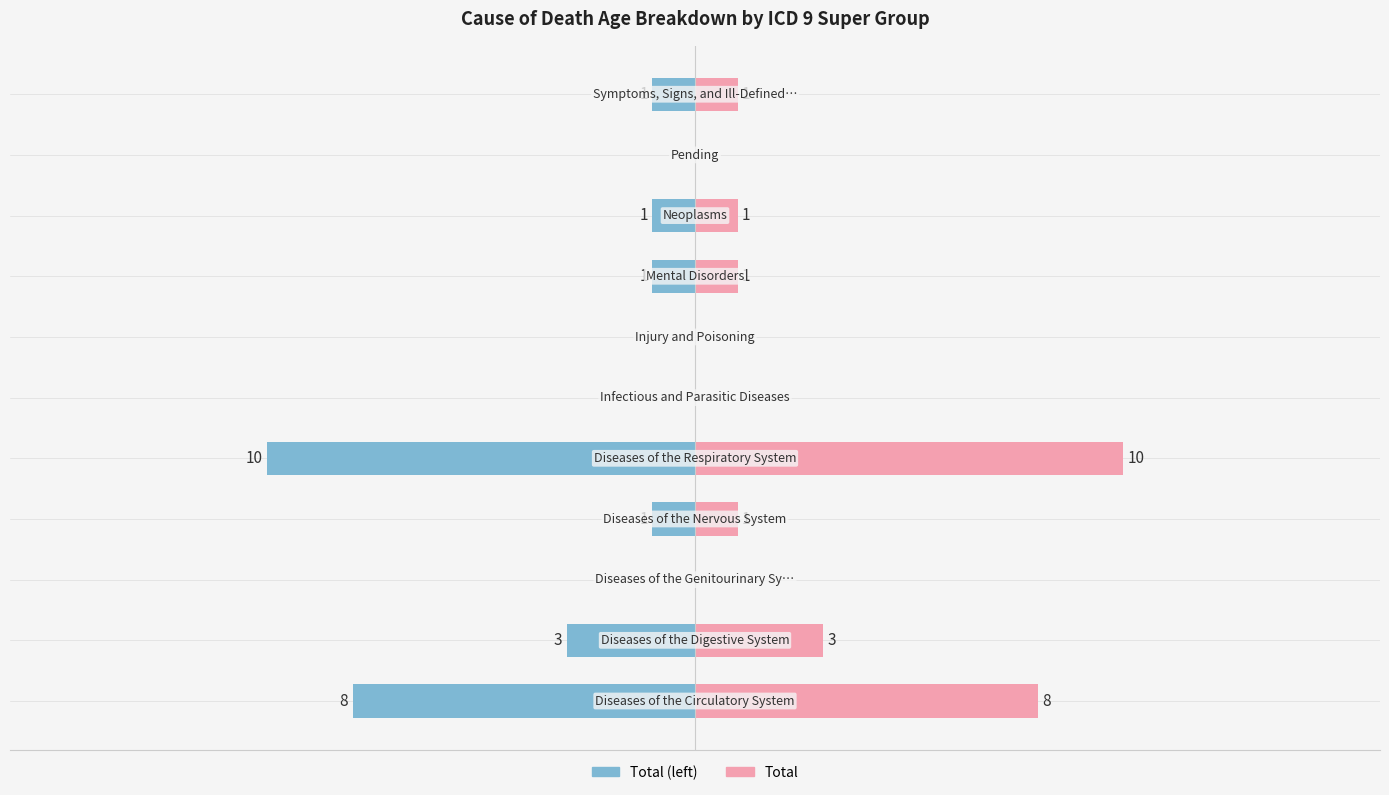

What is the sum of all Total Deaths values?

25